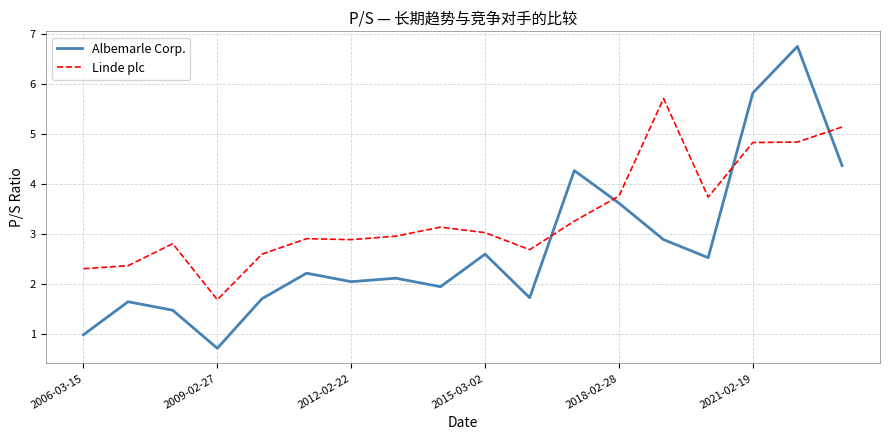

What is the minimum value for Albemarle Corp.?

0.7